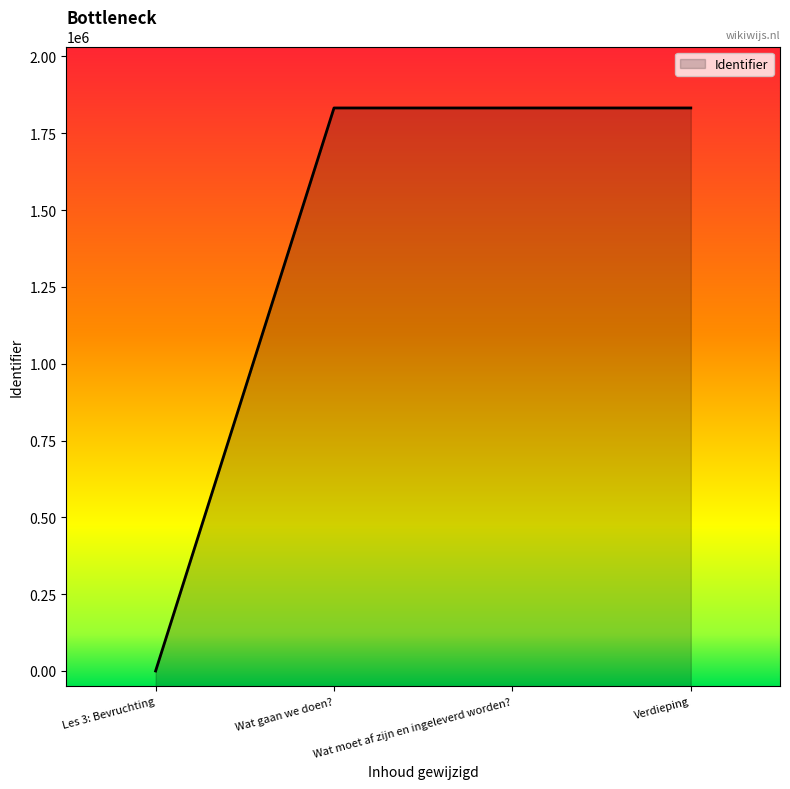

Reading left to right, extract all data points from this chart.

0	1832072	1832073	1832085